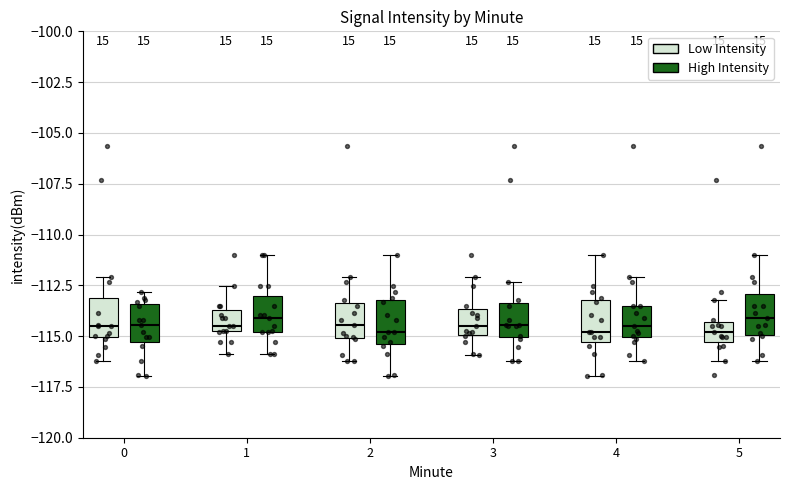

Where does the median line of the box for 3 (Low Intensity) sit on the y-axis? The values are not printed on the chart, so give them approximately, as read against the axis.

-114.5